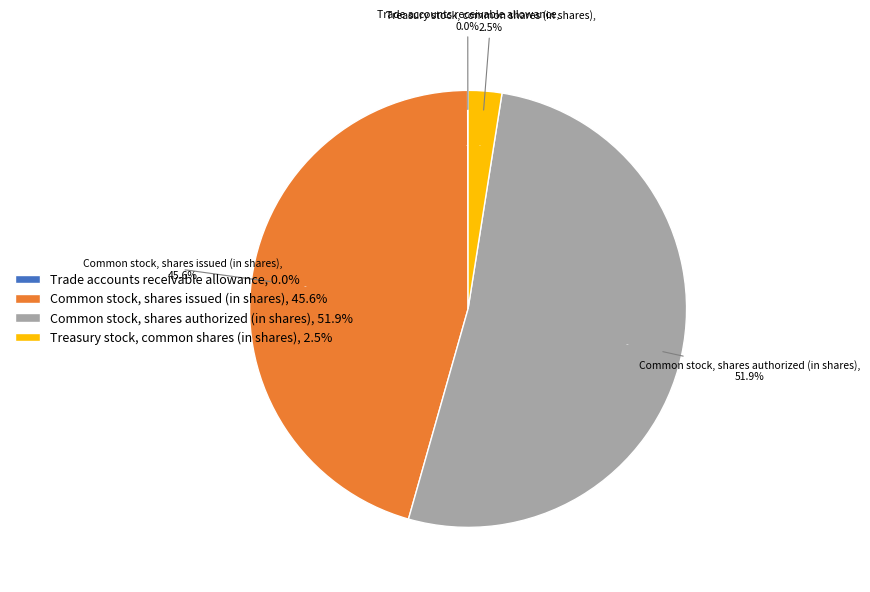

What is the largest slice in the pie chart?

Common stock, shares authorized (in shares)